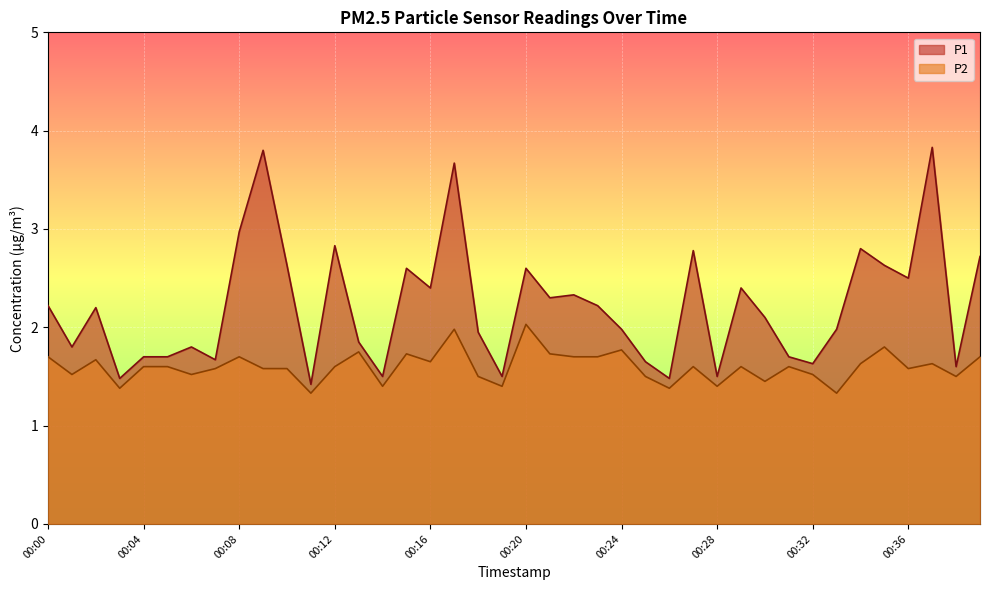

How many interior local peaks does the P2 series have?

12